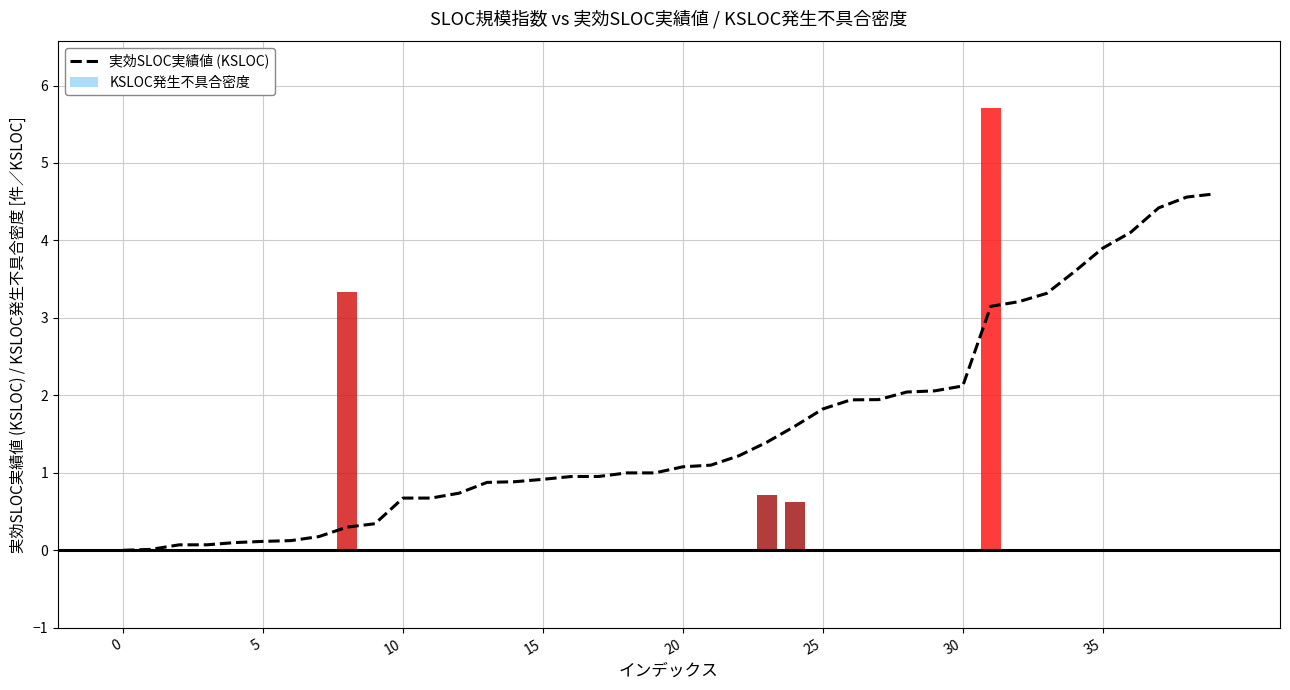

Which series has the widest spread of values?

KSLOC発生不具合密度